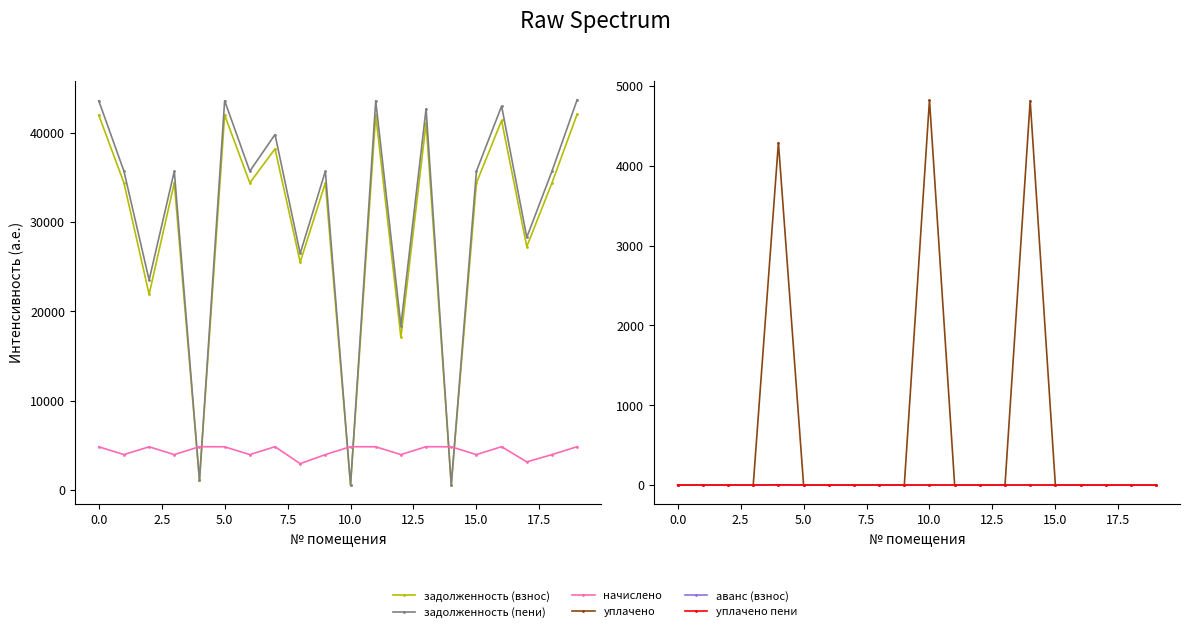

Between 17.5 and 10.0, which is larger?

10.0